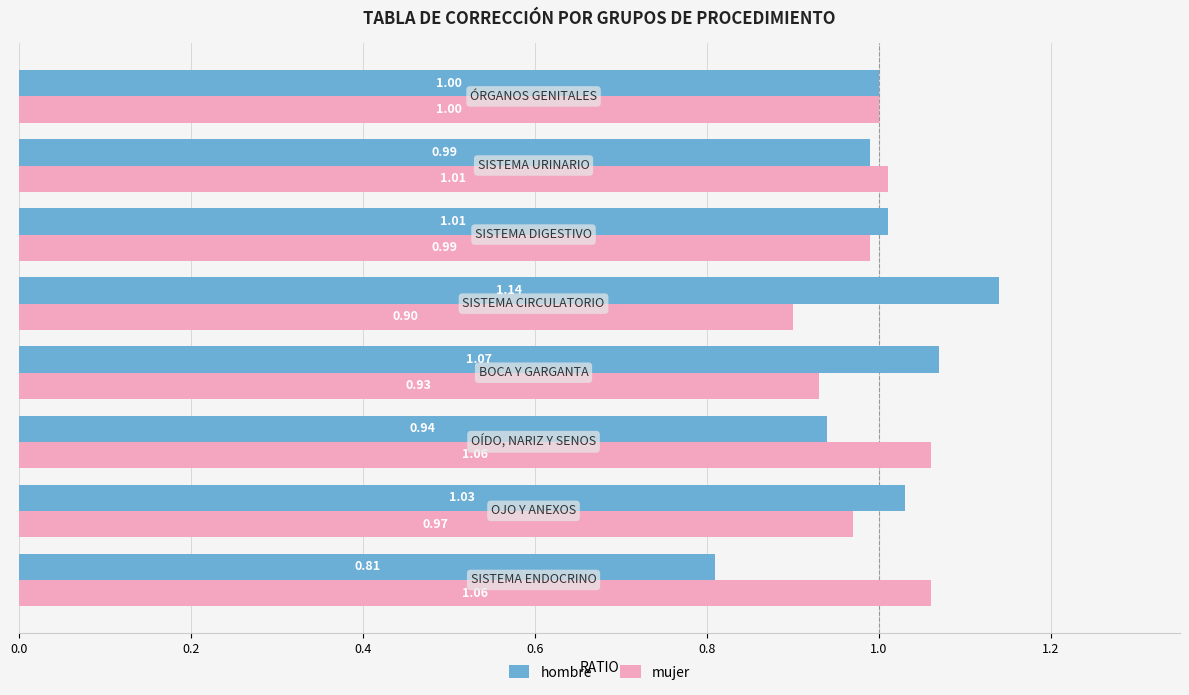

At how many categories does at least one series exceed 0?

8